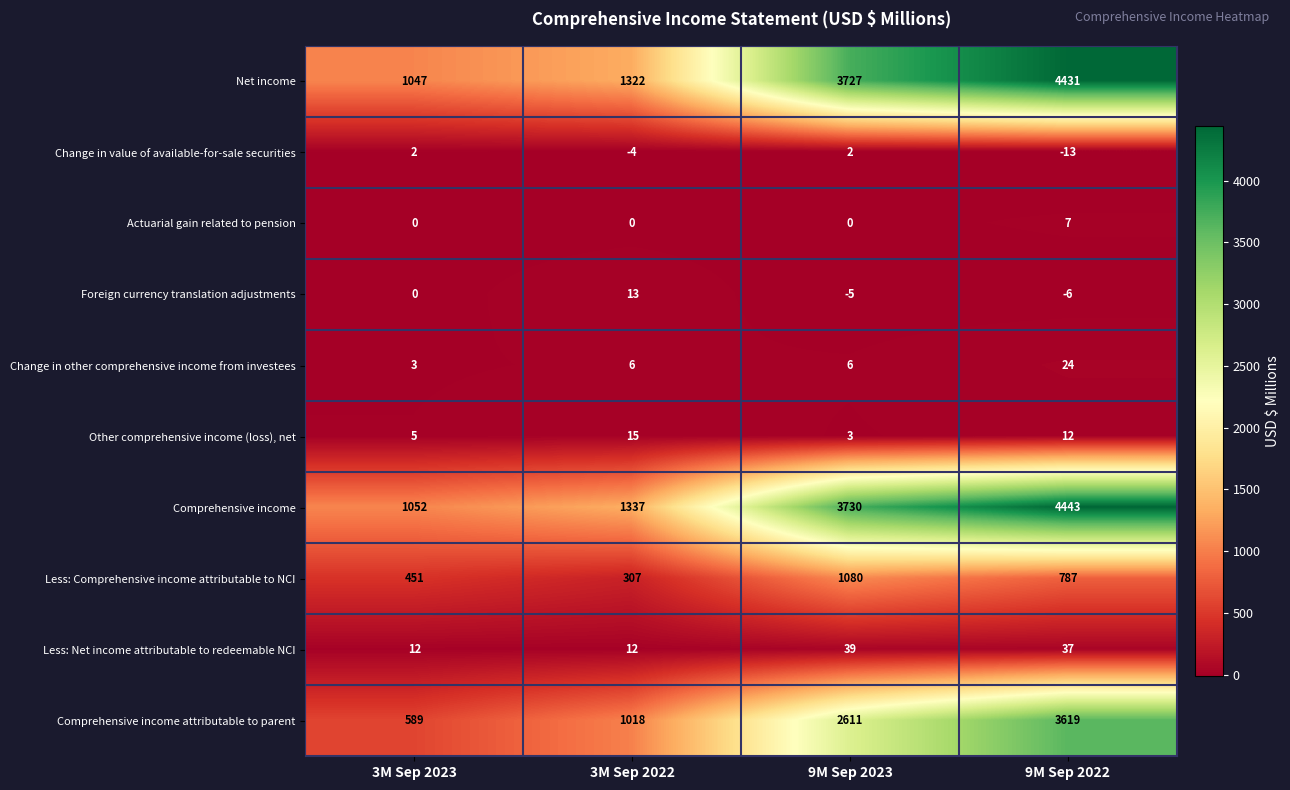

What is the total value across all series at 9M Sep 2022?

13341